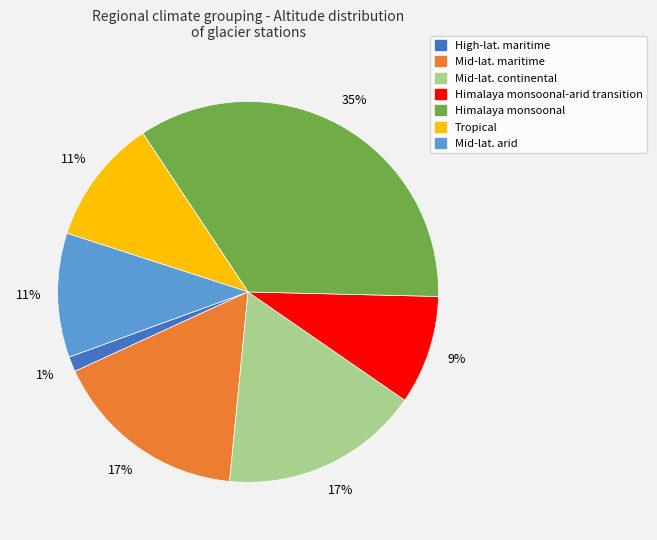

Is it true that High-lat. maritime is 11% of the pie?

False